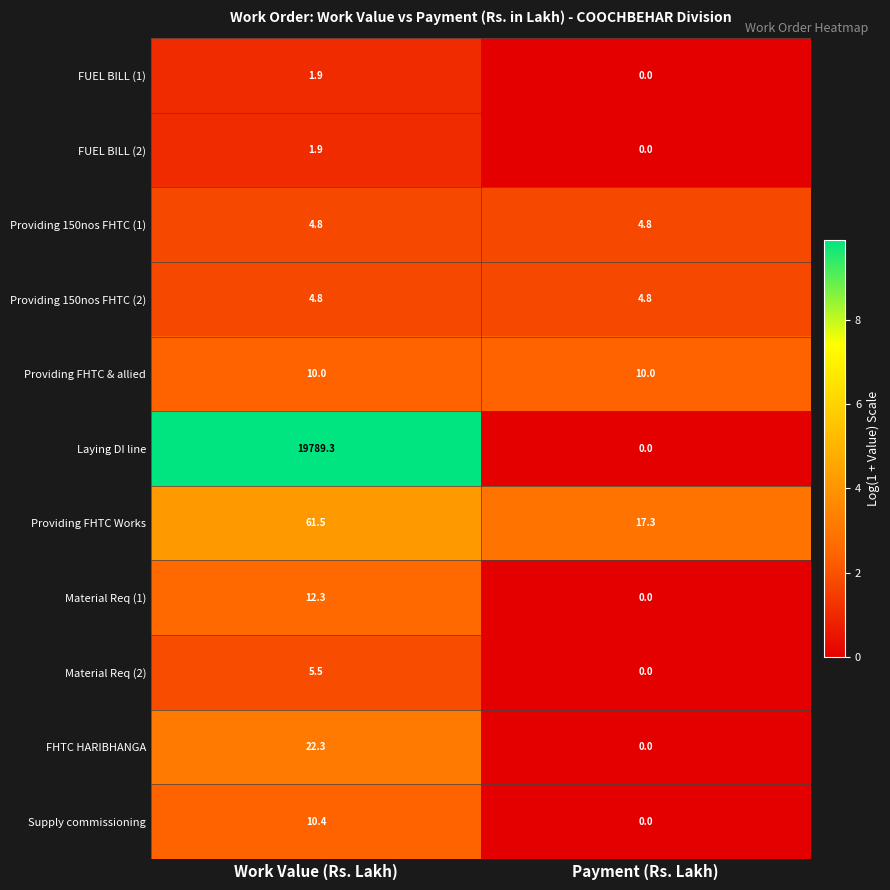

Is the value of Providing FHTC Works at Payment (Rs. Lakh) greater than the value of FUEL BILL (2) at Work Value (Rs. Lakh)?

Yes